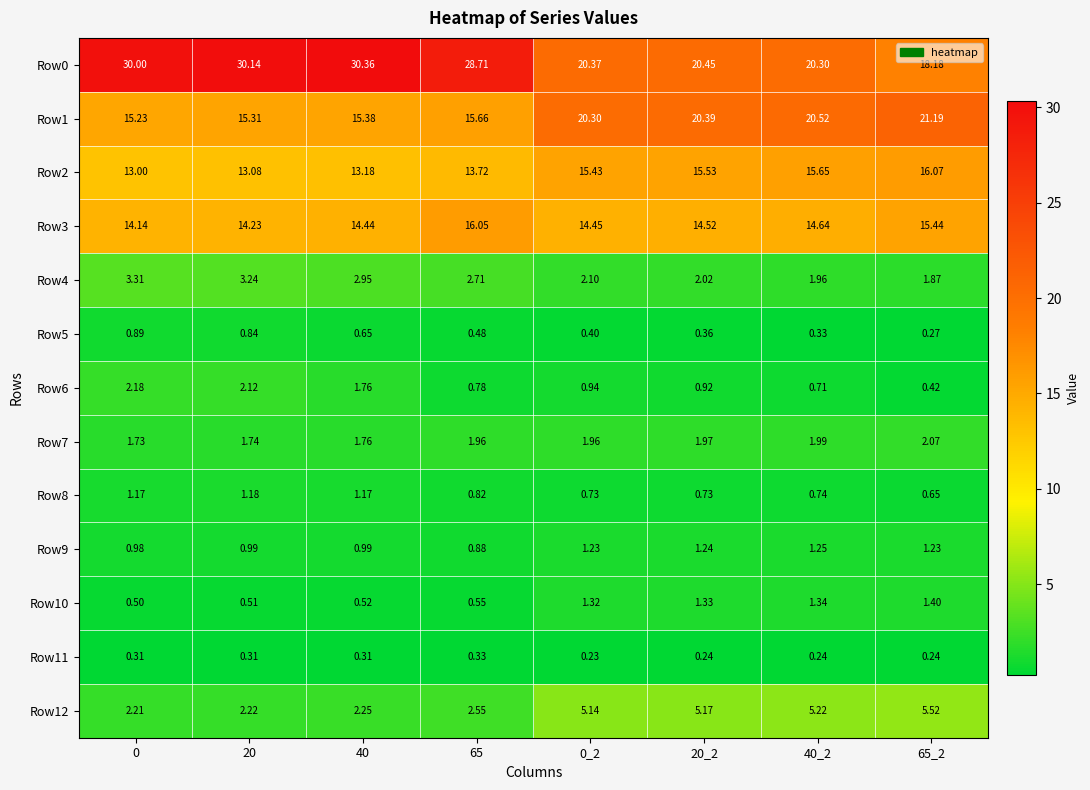

Is the value of Row3 at 20 greater than the value of Row9 at 40?

Yes